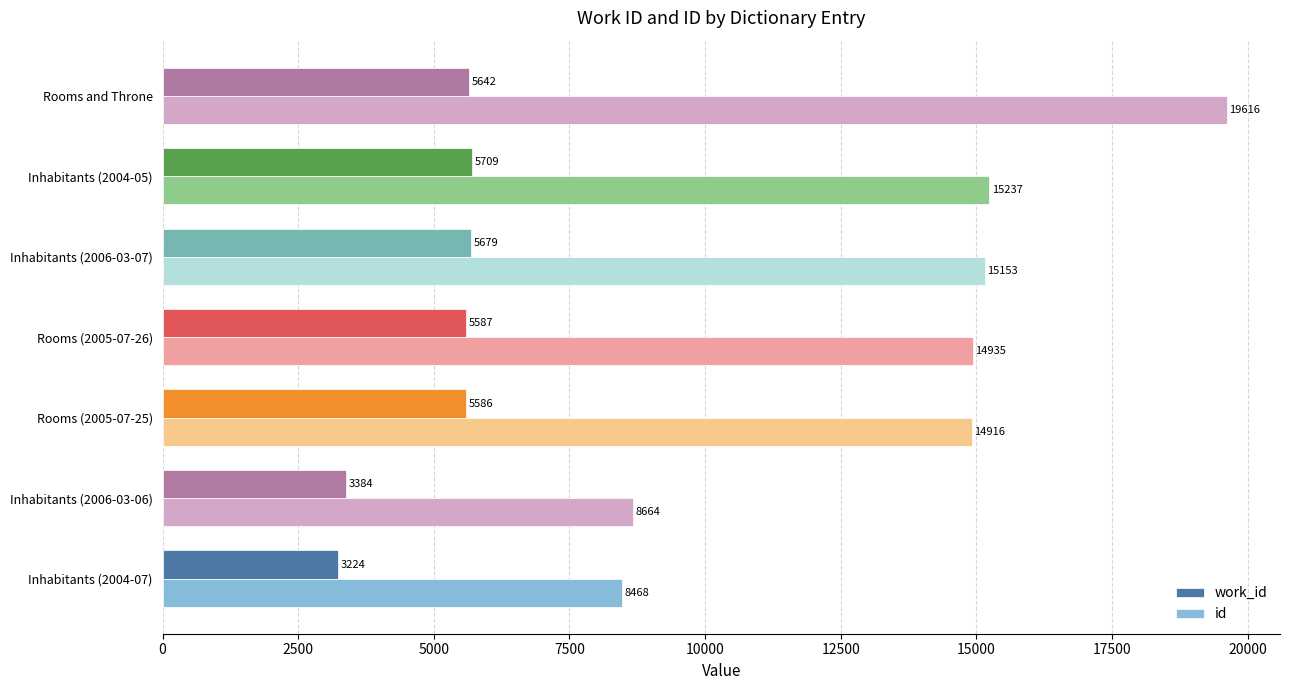

Is it true that id equals 5657 at Inhabitants (2006-03-07)?

False